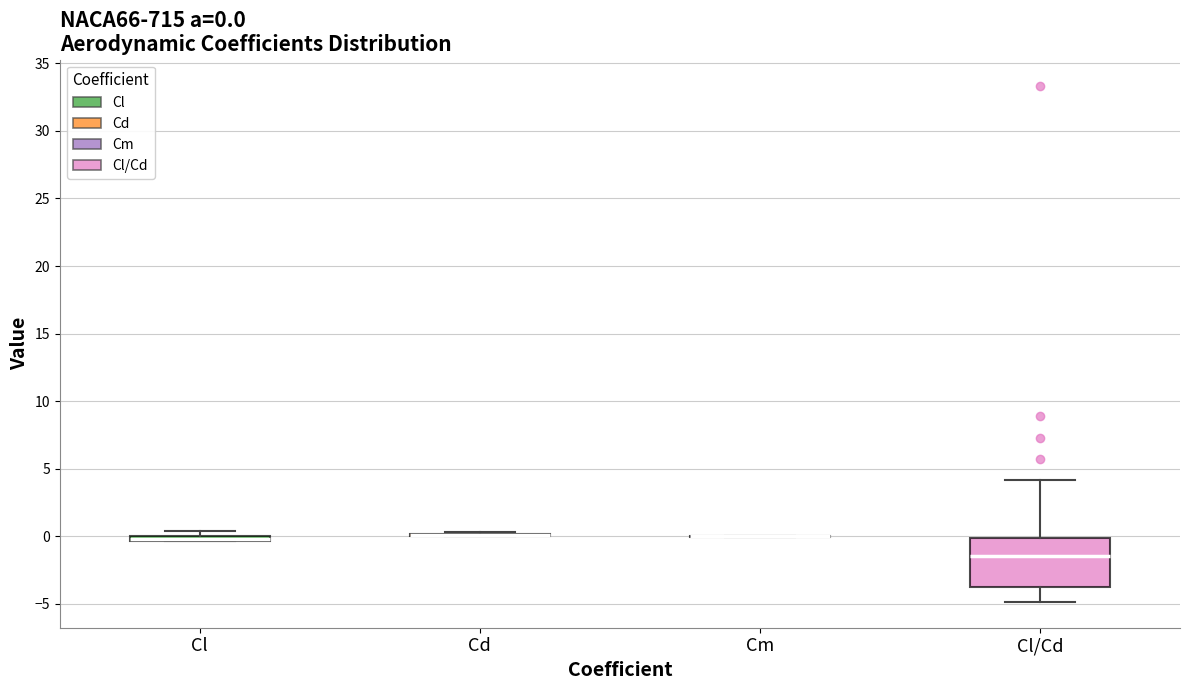

Comparing the boxes themselves (not the whiskers), which one is the tallest?

Cl/Cd